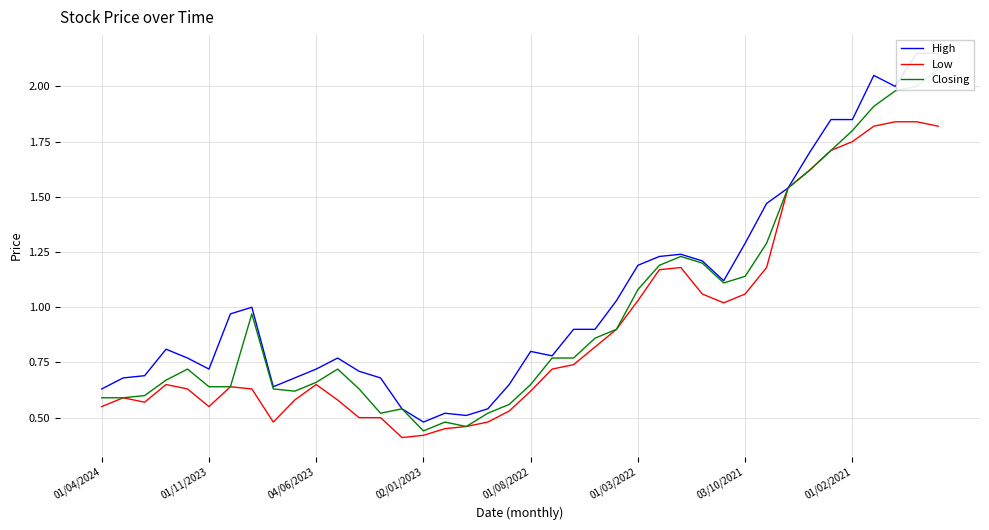

The Low series shows 1.6 at 03/10/2021. True or false?

False